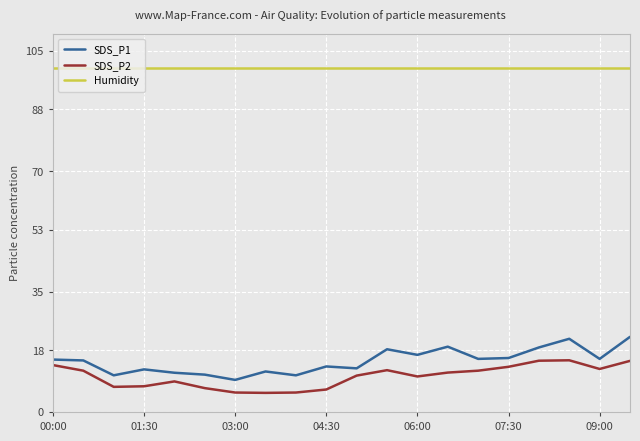

True or false: SDS_P2 and Humidity cross at least once.

False